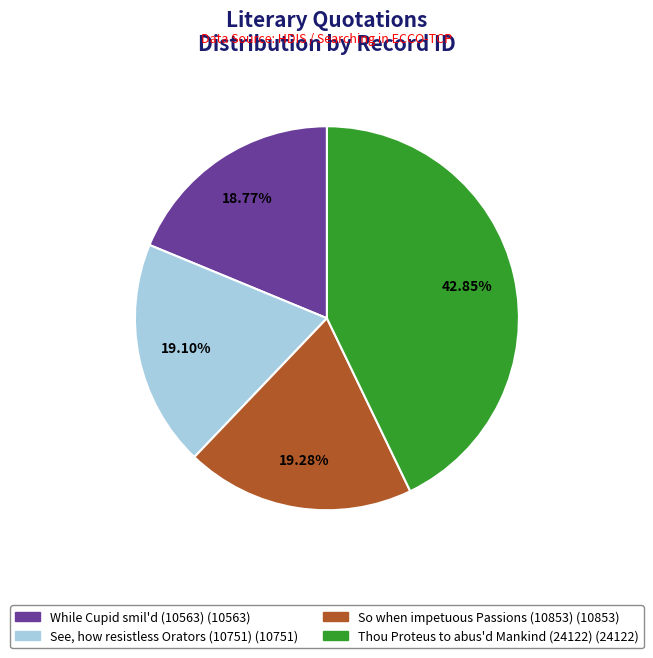

How many segments does this pie chart have?

4